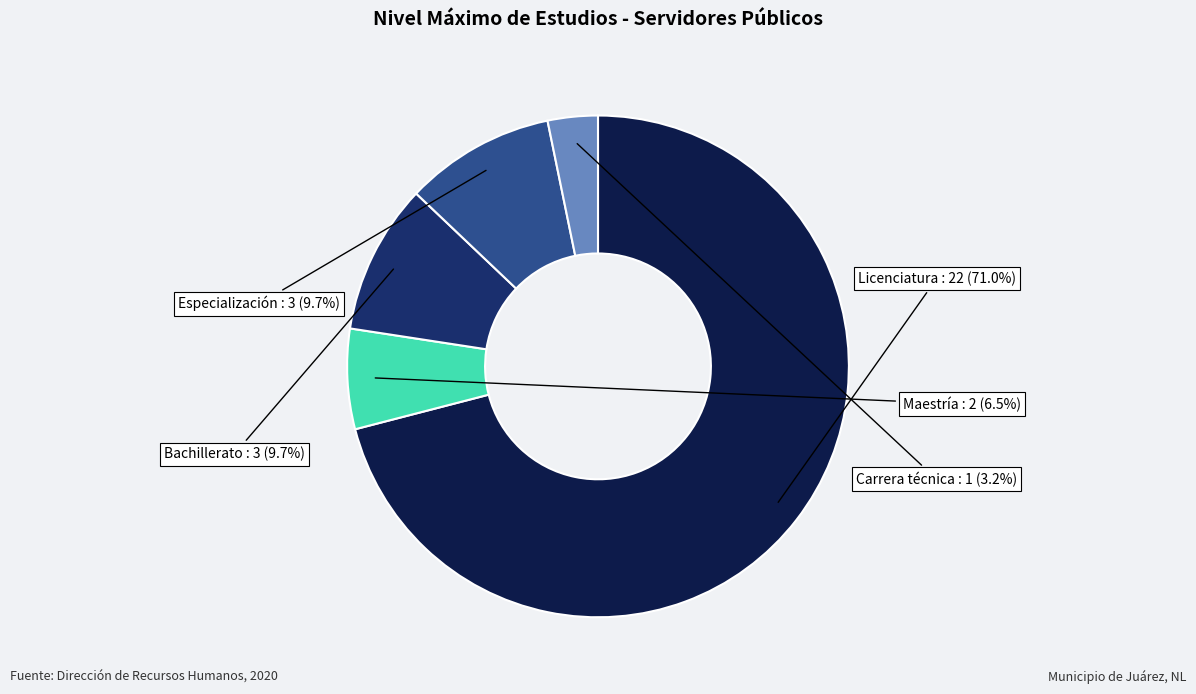

To the nearest percent, what is the combined percentage of Licenciatura and Carrera técnica?

74%